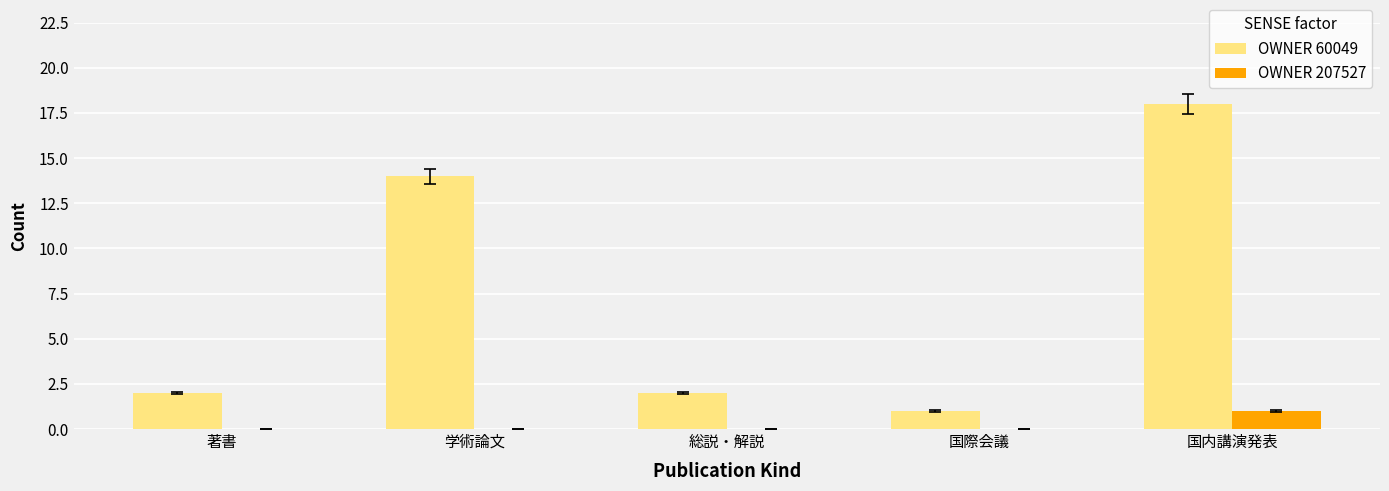

What is the maximum value shown in the chart?

18